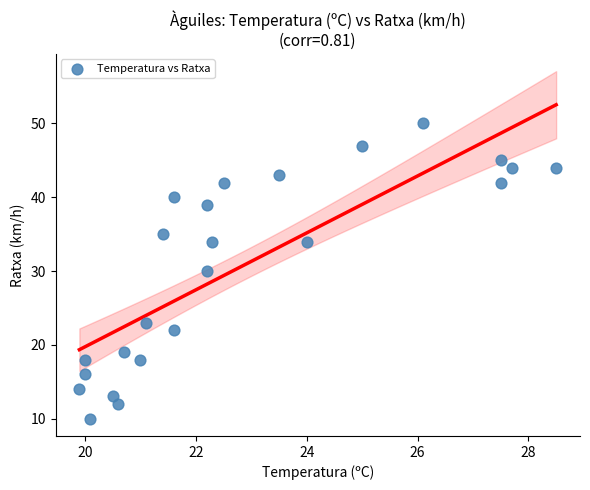

What is the range of Y values (max minus min)?

40